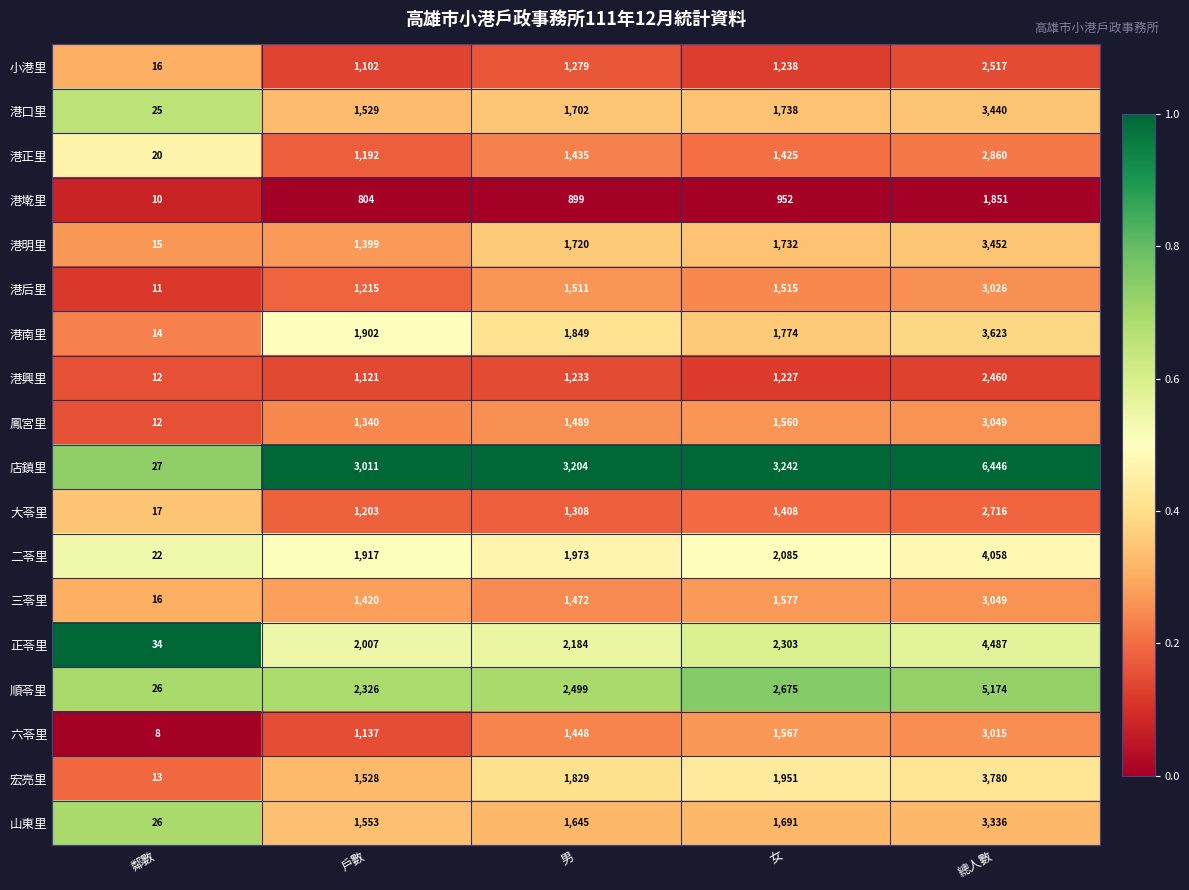

At 女, list the series in order from largest to smallest.

店鎮里, 順苓里, 正苓里, 二苓里, 宏亮里, 港南里, 港口里, 港明里, 山東里, 三苓里, 六苓里, 鳳宮里, 港后里, 港正里, 大苓里, 小港里, 港興里, 港墘里